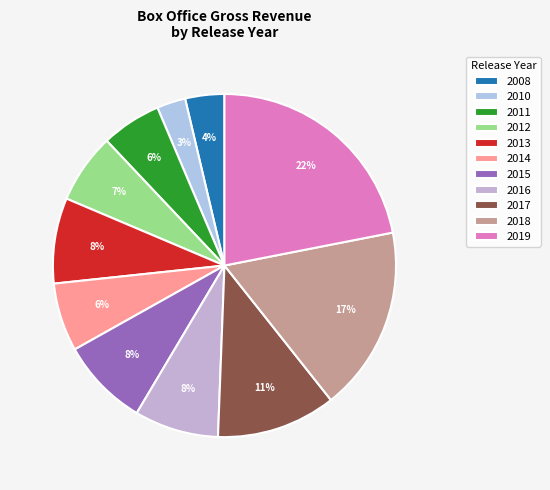

Is there a majority slice in this chart?

No